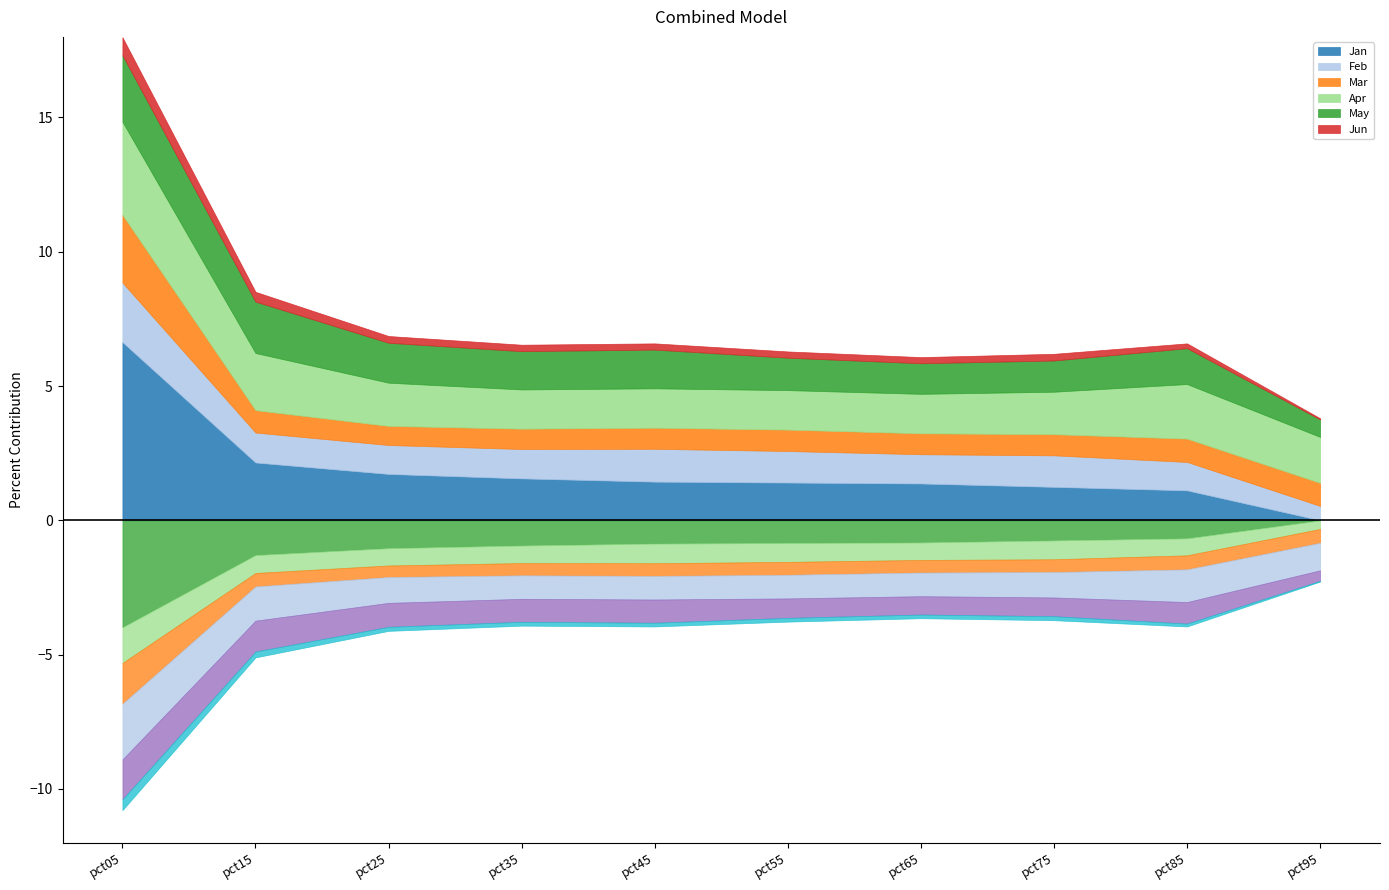

What is the value of the May point at the 3rd from the left?

1.5